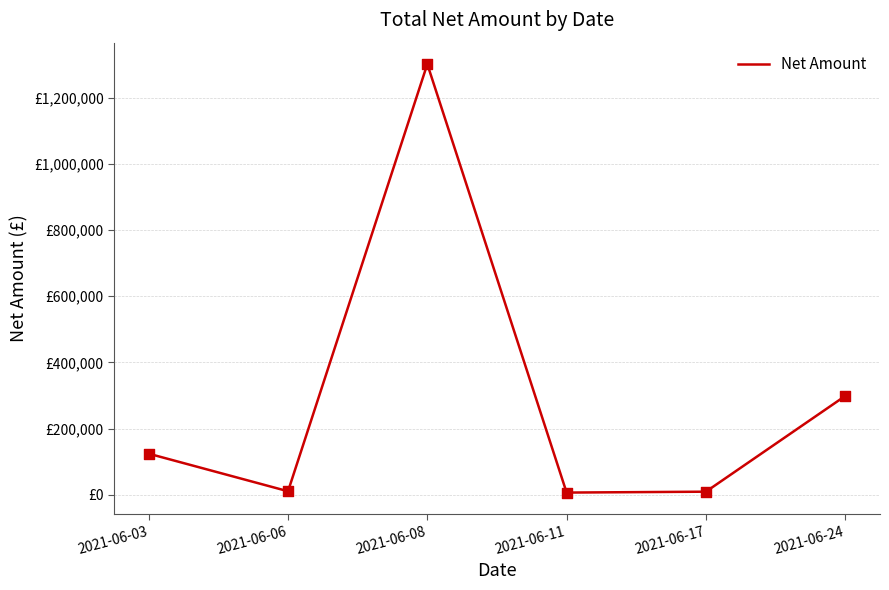

Which has a higher value, 2021-06-11 or 2021-06-08?

2021-06-08